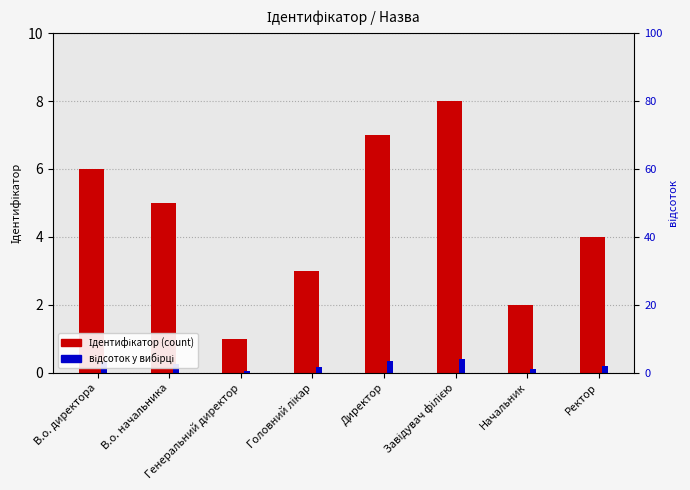

Which category has the highest value in the відсоток у вибірці series?

Завідувач філією